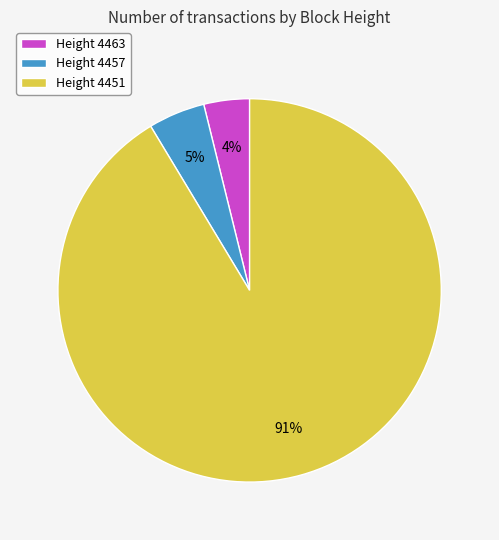

Which slice is the smallest?

Height 4463